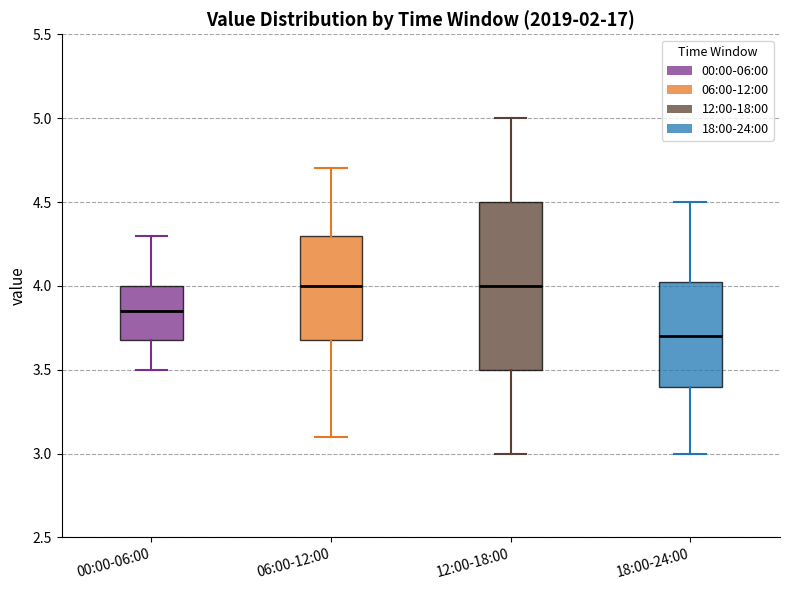

Where does the lower whisker of the box for 12:00-18:00 end on the y-axis? The values are not printed on the chart, so give them approximately, as read against the axis.

3.00